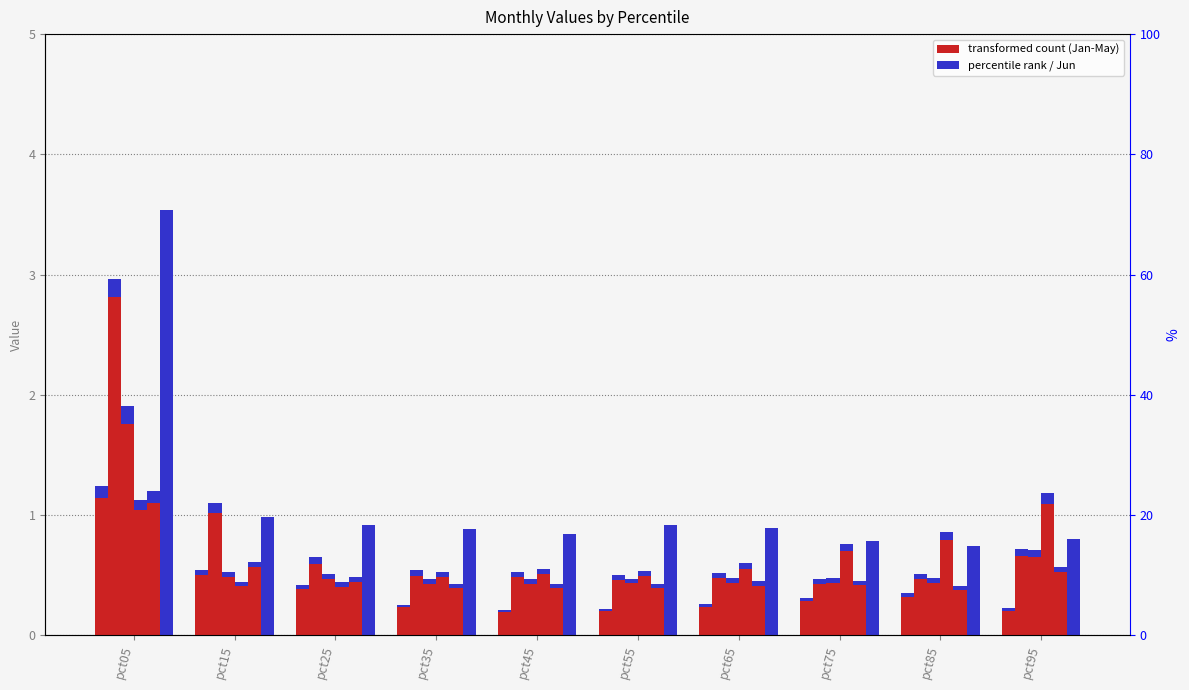

Reading left to right, transcribe all the data shown in this chart.

Jan: pct05=1.2	pct15=0.5	pct25=0.4	pct35=0.3	pct45=0.2	pct55=0.2	pct65=0.3	pct75=0.3	pct85=0.3	pct95=0.2
Feb: pct05=3.0	pct15=1.1	pct25=0.6	pct35=0.5	pct45=0.5	pct55=0.5	pct65=0.5	pct75=0.5	pct85=0.5	pct95=0.7
Mar: pct05=1.9	pct15=0.5	pct25=0.5	pct35=0.5	pct45=0.5	pct55=0.5	pct65=0.5	pct75=0.5	pct85=0.5	pct95=0.7
Apr: pct05=1.1	pct15=0.4	pct25=0.4	pct35=0.5	pct45=0.5	pct55=0.5	pct65=0.6	pct75=0.8	pct85=0.9	pct95=1.2
May: pct05=1.2	pct15=0.6	pct25=0.5	pct35=0.4	pct45=0.4	pct55=0.4	pct65=0.4	pct75=0.4	pct85=0.4	pct95=0.6
Jun: pct05=3.5	pct15=1.0	pct25=0.9	pct35=0.9	pct45=0.8	pct55=0.9	pct65=0.9	pct75=0.8	pct85=0.7	pct95=0.8